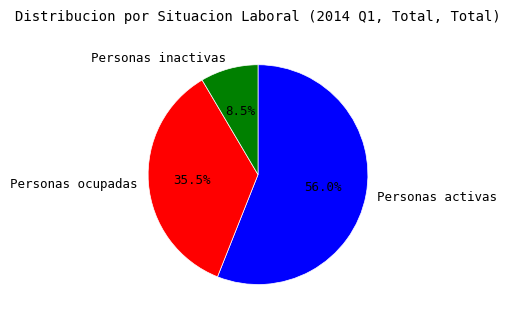

Does Personas ocupadas account for over 50% of the chart?

No